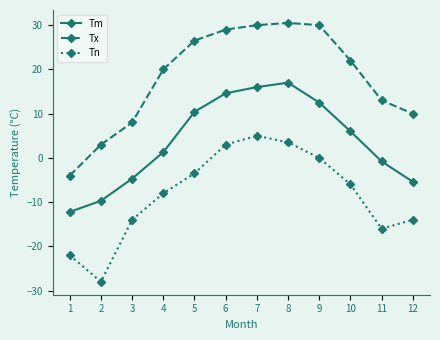

Which series has the widest spread of values?

Tx